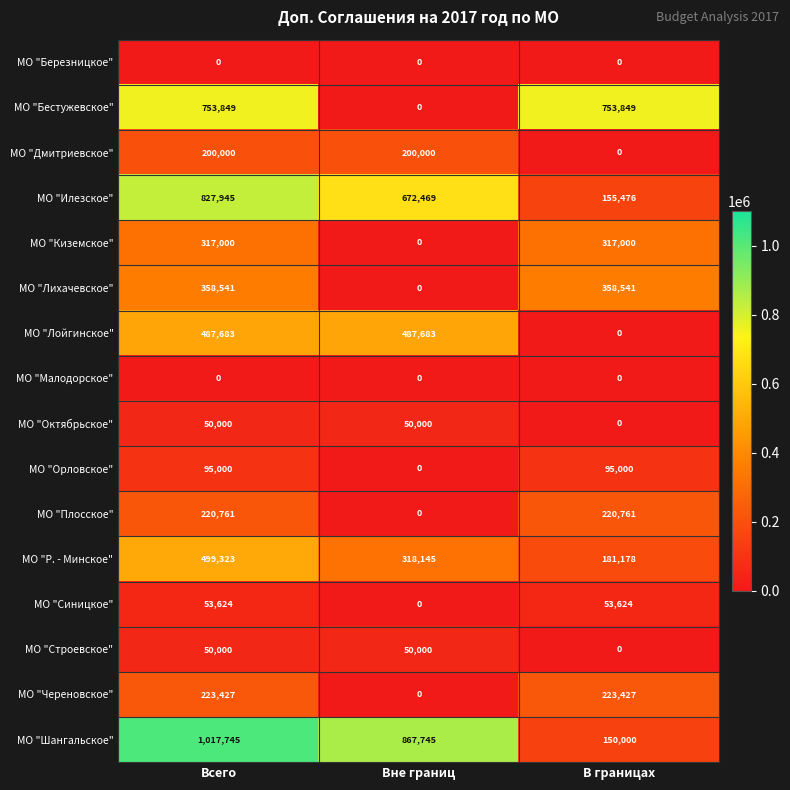

How many МО "Дмитриевское" values are between 0 and 200000?

3